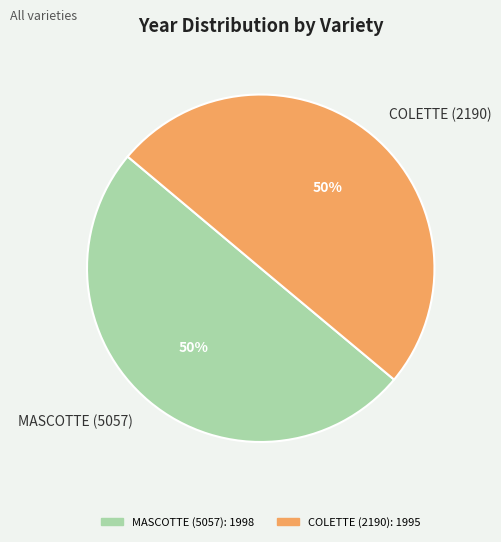

Is it true that MASCOTTE (5057) is 38% of the pie?

False